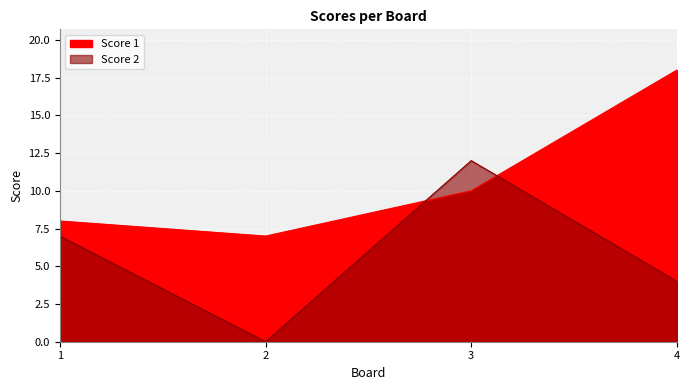

What are all the series names shown in the legend?

Score 1, Score 2